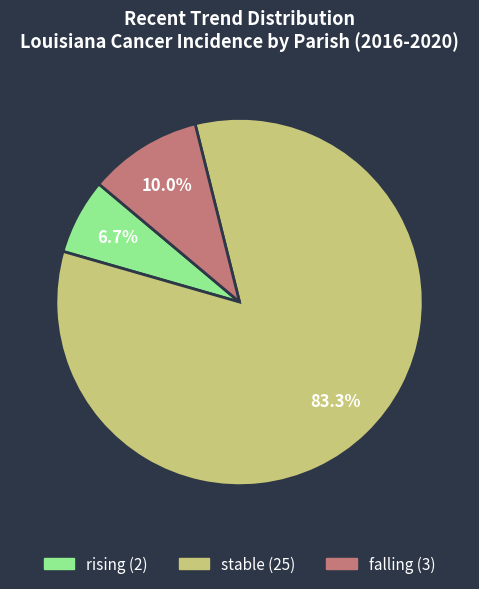

Combined, what portion of the pie is falling and rising?

16.7%